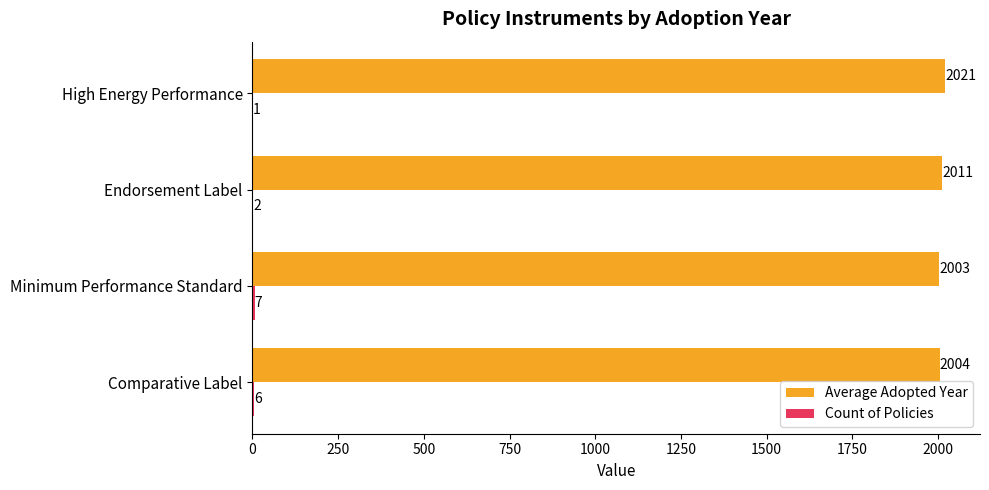

At which category is the sum across all series the highest?

High Energy Performance